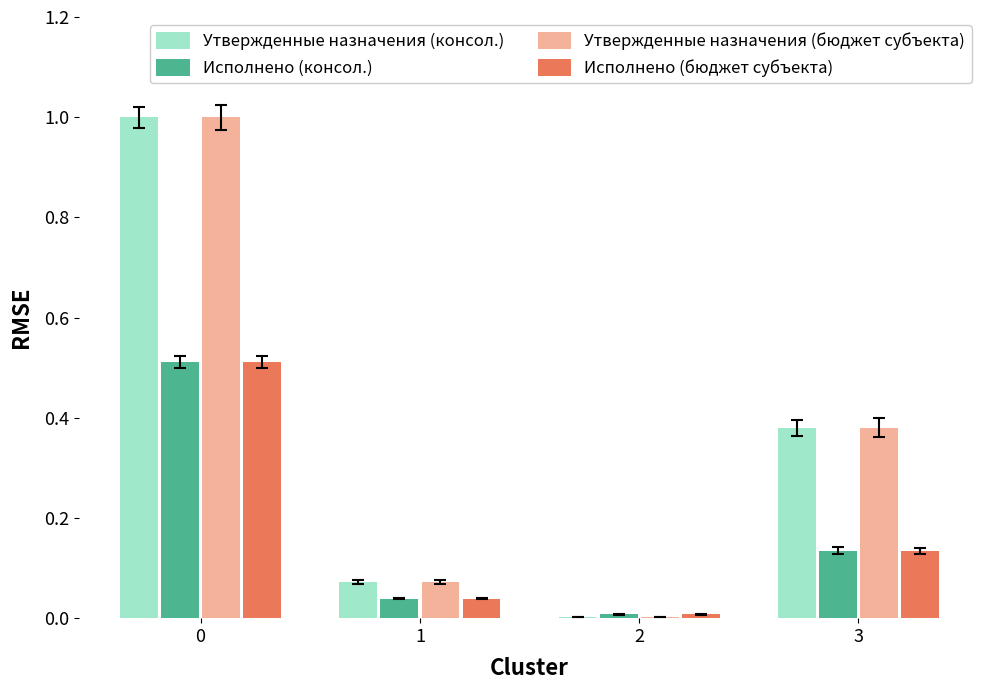

The value of Исполнено (консол.) at 0 is 0.5. True or false?

True